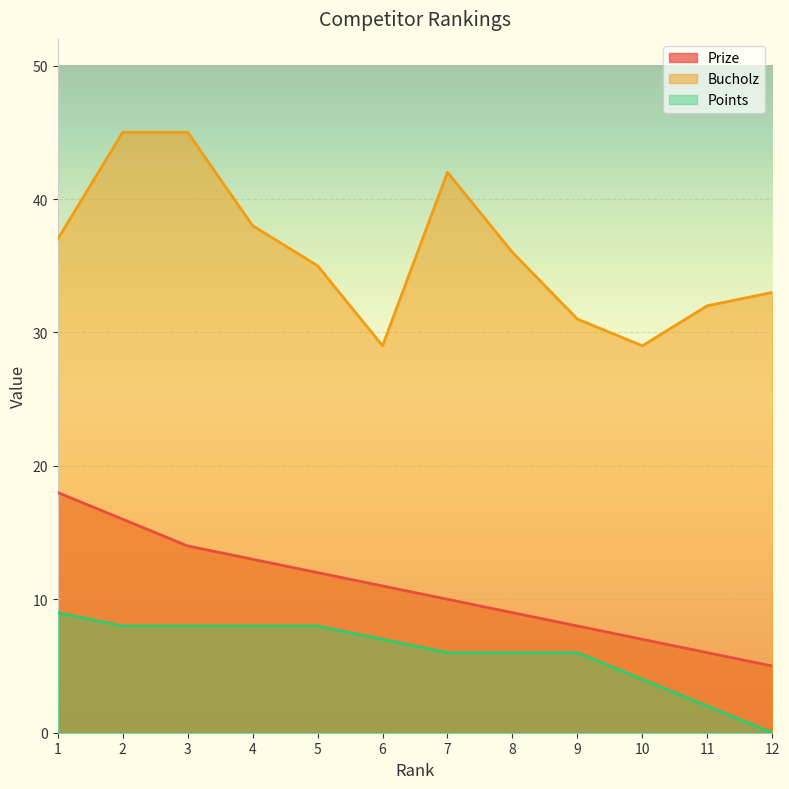

What is the difference between the highest and lowest values at 11?

30